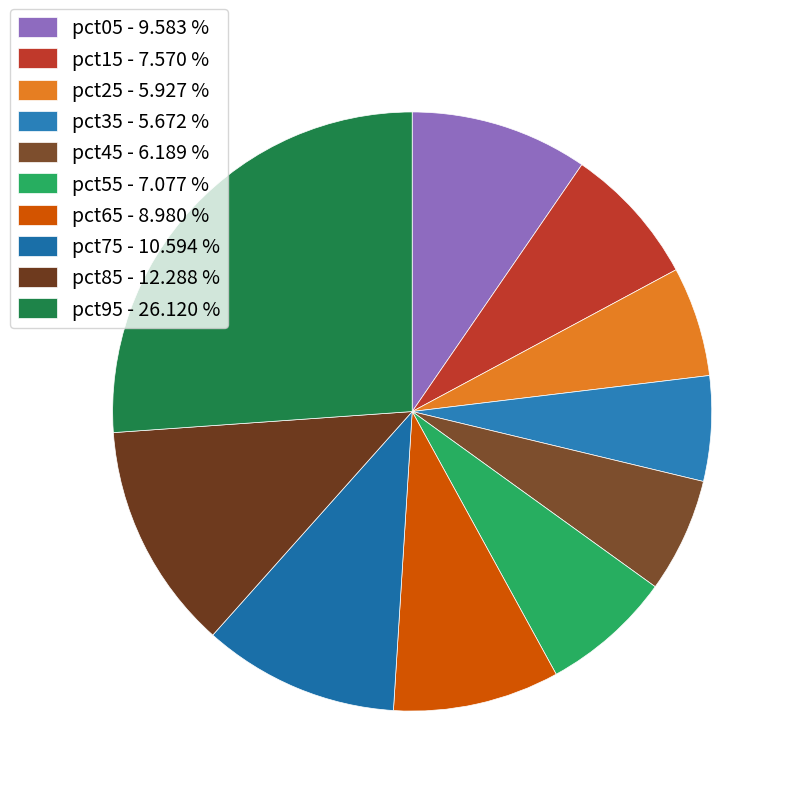

Does any single category account for the majority?

No